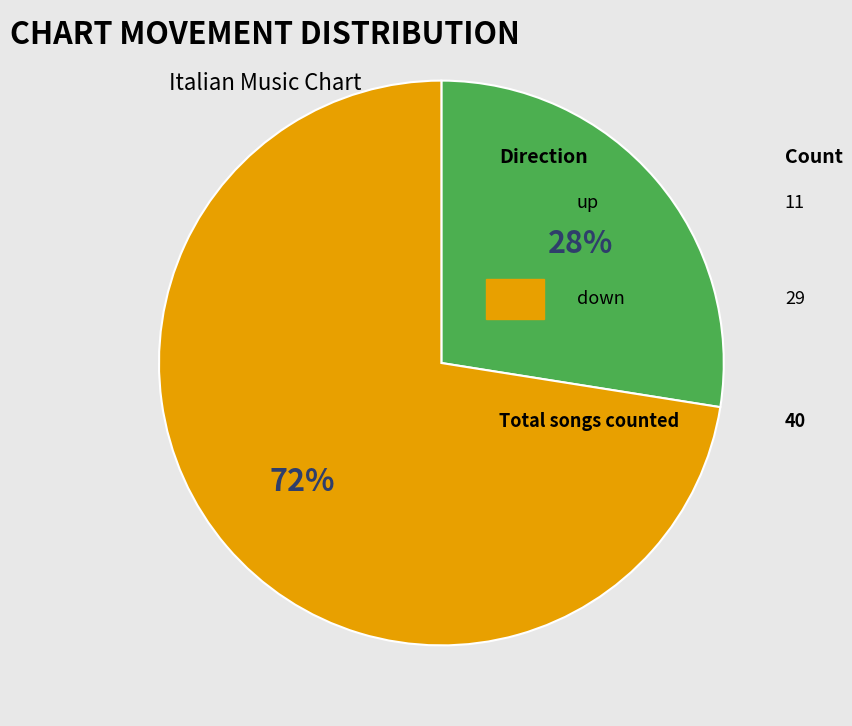

Does any single category account for the majority?

Yes